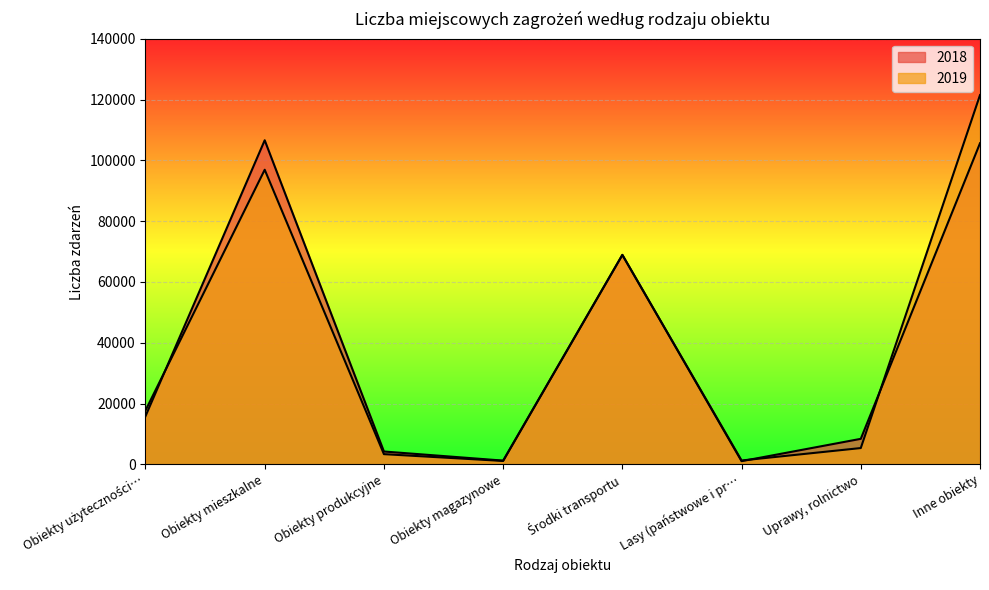

Rank the series at Środki transportu from highest to lowest value.

2018, 2019